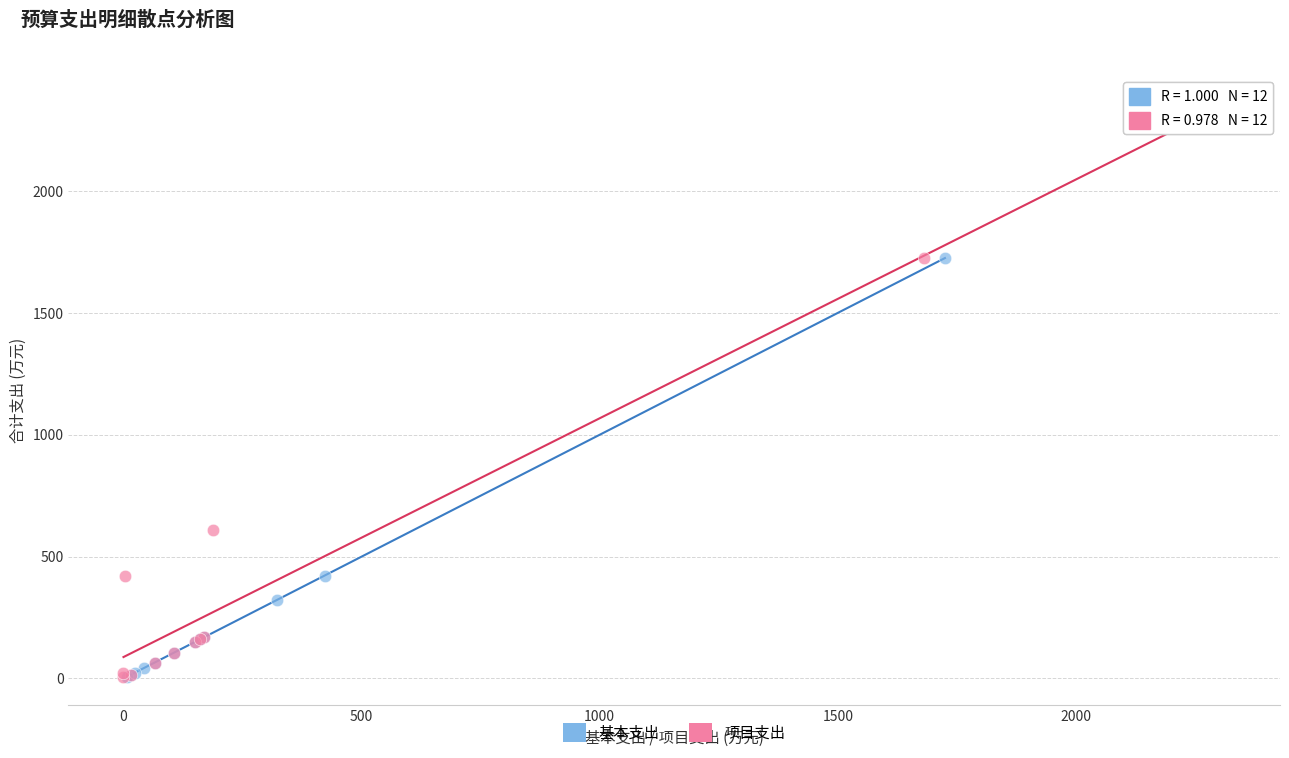

Which series reaches the maximum Y coordinate?

项目支出